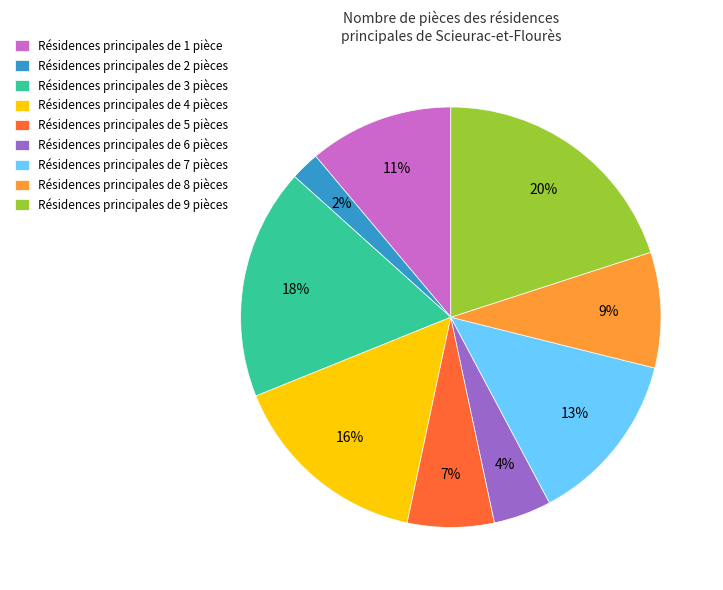

Do Résidences principales de 2 pièces and Résidences principales de 8 pièces together represent more than half of the pie?

No